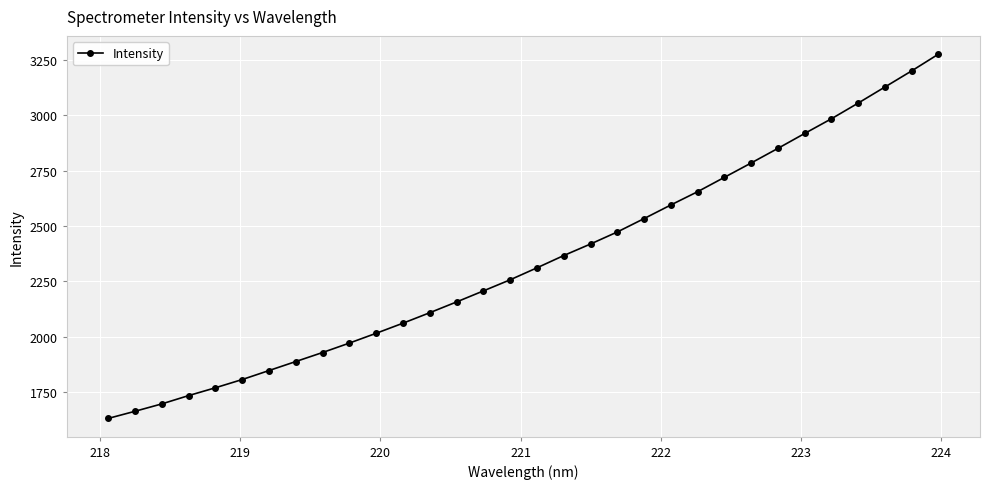

What is the difference between the second highest and second lowest values?

1536.1